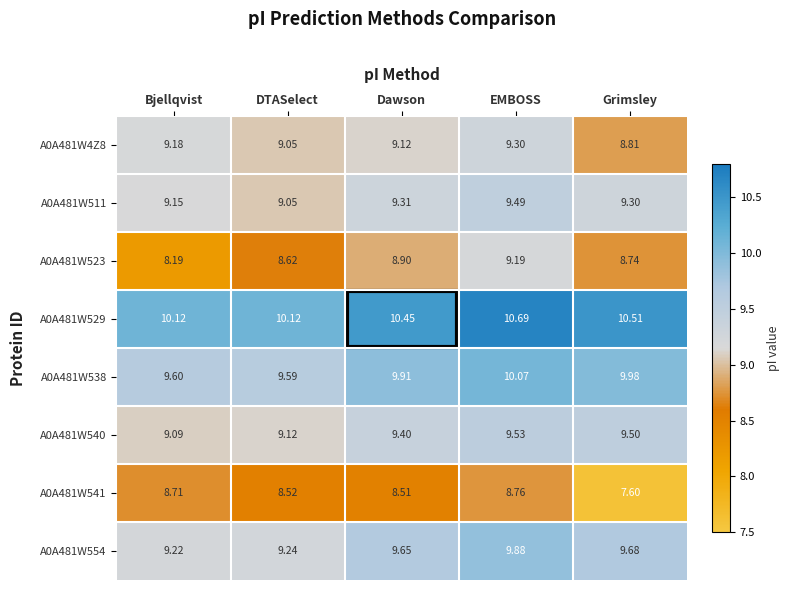

At which label is A0A481W538 closest to 9?

DTASelect